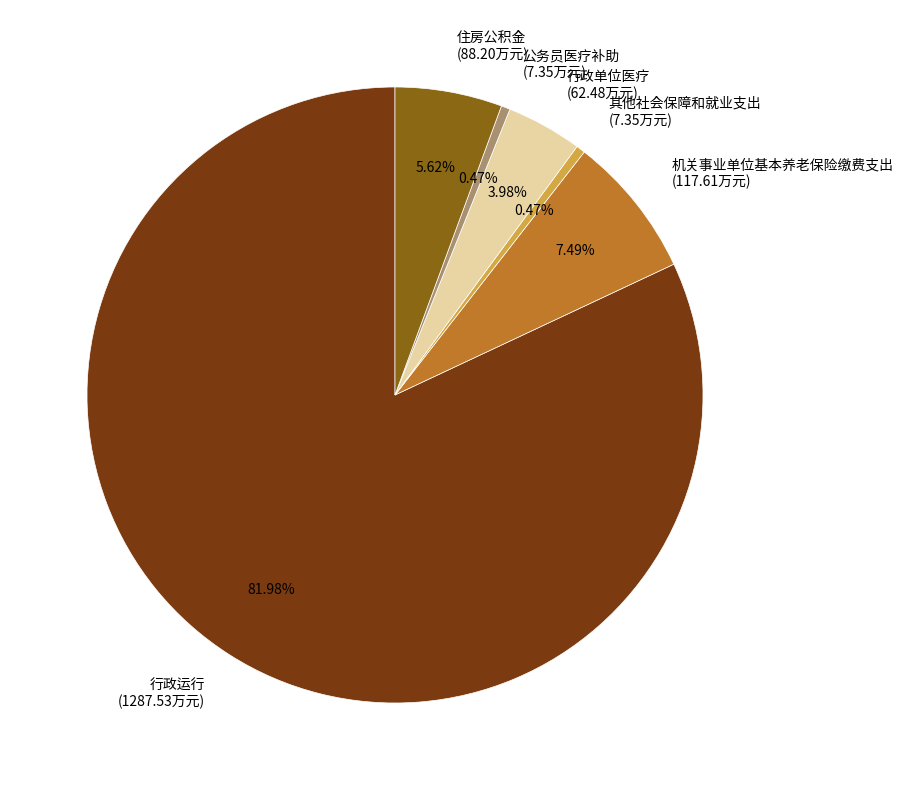

Combined, what portion of the pie is 其他社会保障和就业支出 and 公务员医疗补助?

0.9%